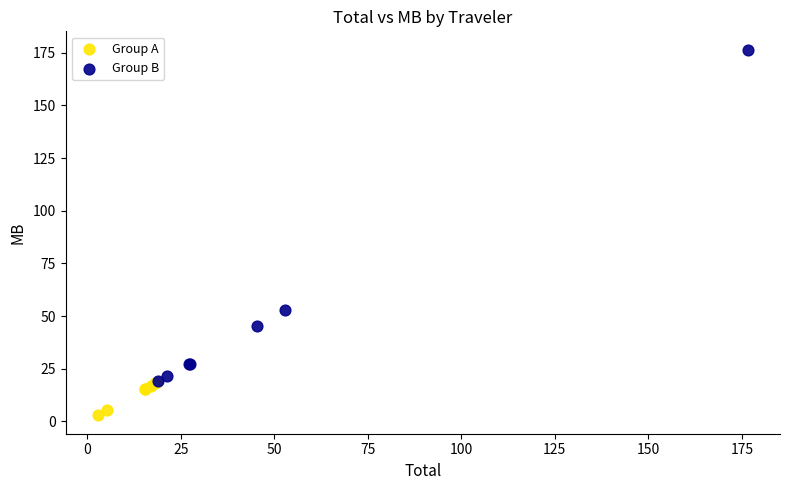

Which series has the largest Y range (max minus min)?

Group B